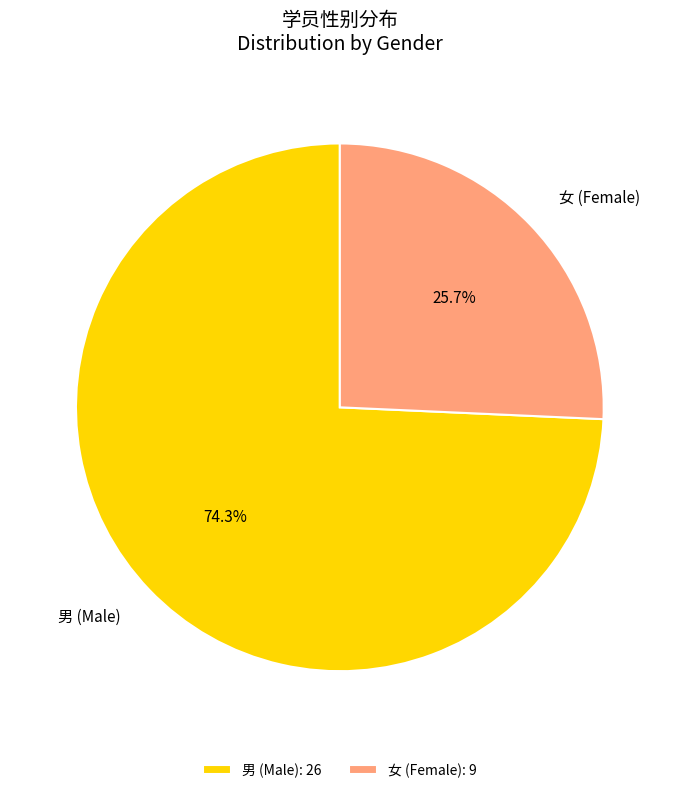

What percentage is the 男 slice, to the nearest percent?

74%